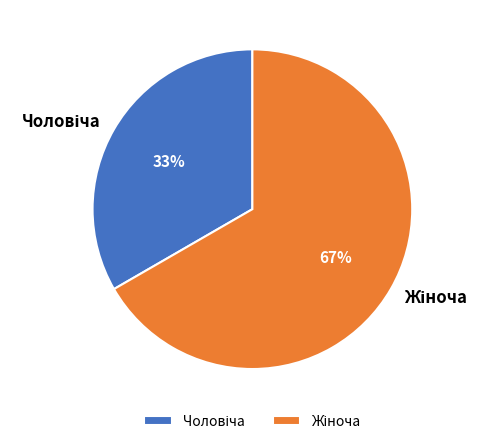

To the nearest percent, what is the average slice percentage?

50%